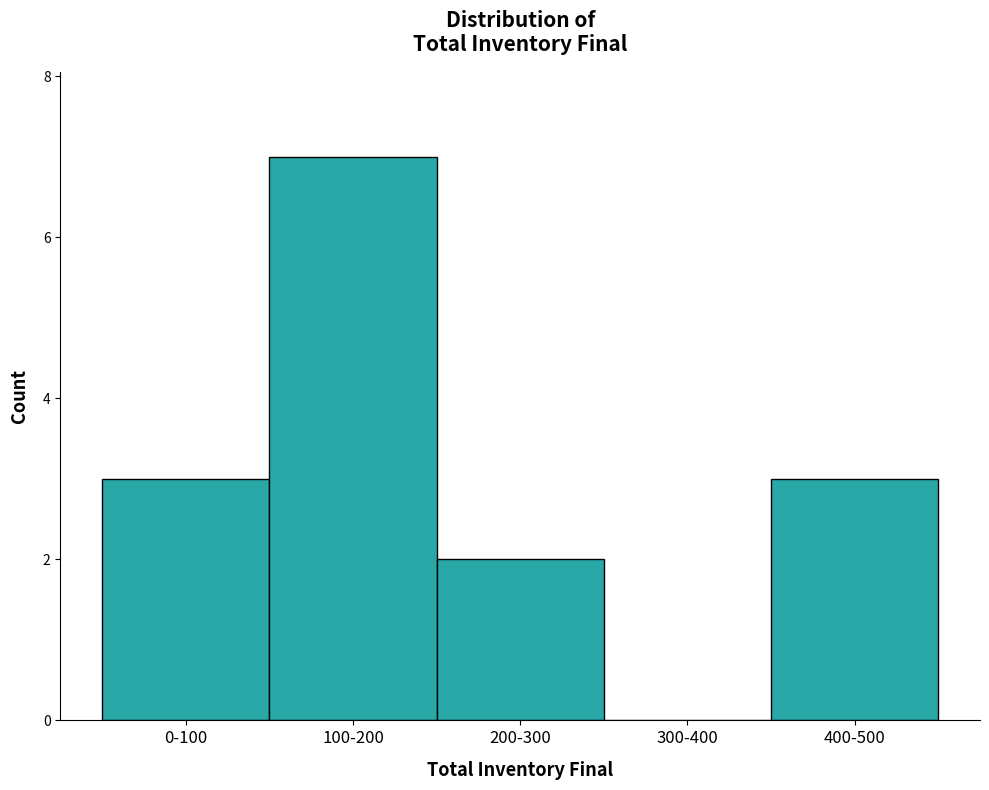

Reading right to left, transcribe all the data shown in this chart.

400-500=3	300-400=0	200-300=2	100-200=7	0-100=3